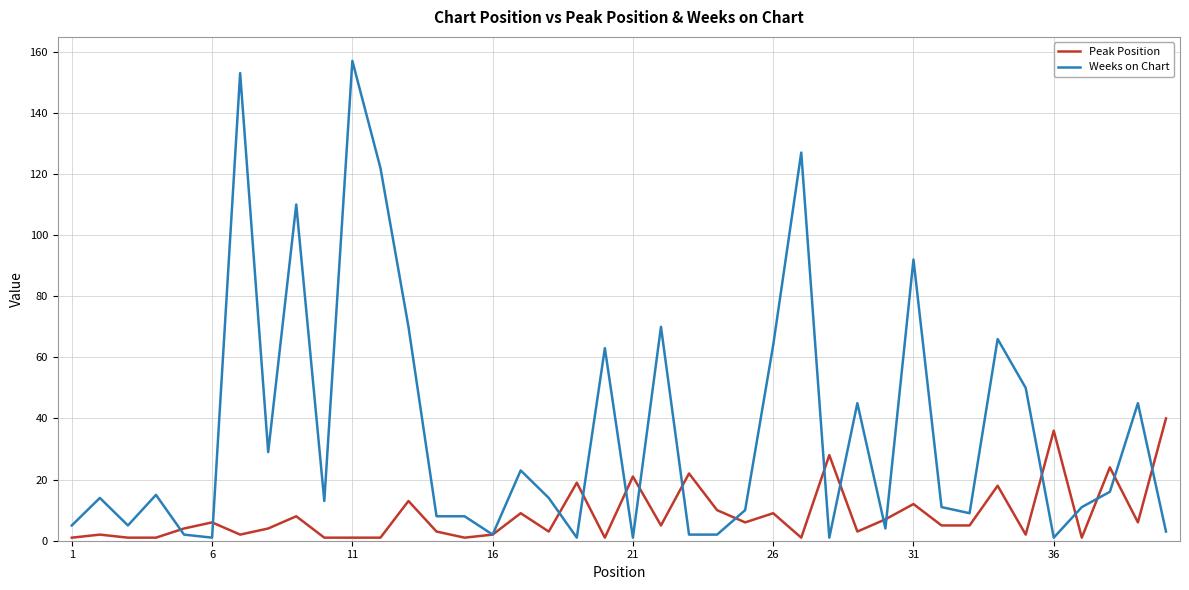

At how many categories does at least one series exceed 26?

18